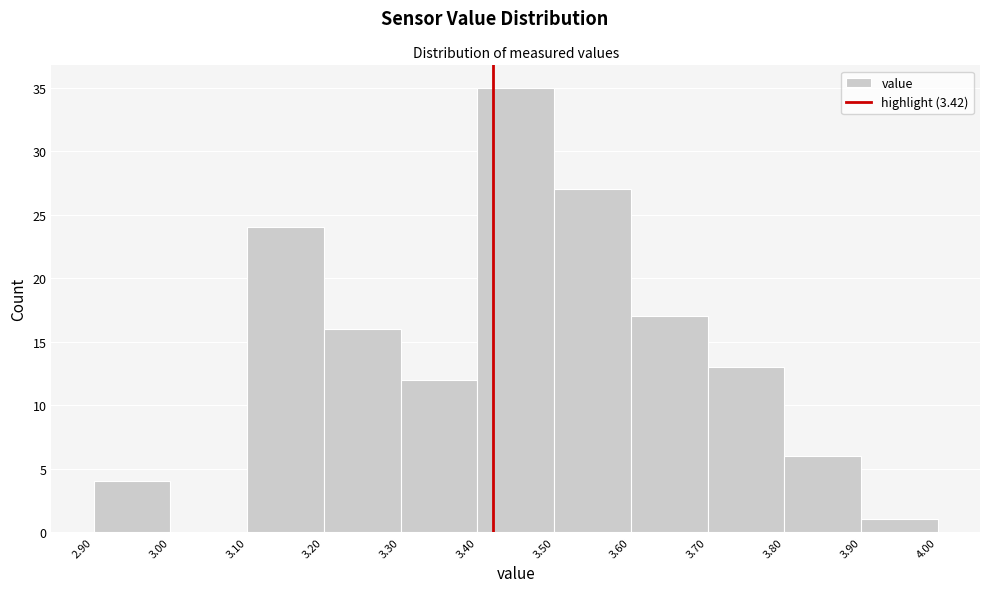

Reading left to right, transcribe this chart: for each bar, give the range it covers on the x-axis and its height. The values are not printed on the chart, so give them approximately, as read against the axis.

2.90 to 3.00: 4
3.00 to 3.10: 0
3.10 to 3.20: 24
3.20 to 3.30: 16
3.30 to 3.40: 12
3.40 to 3.50: 35
3.50 to 3.60: 27
3.60 to 3.70: 17
3.70 to 3.80: 13
3.80 to 3.90: 6
3.90 to 4.00: 1